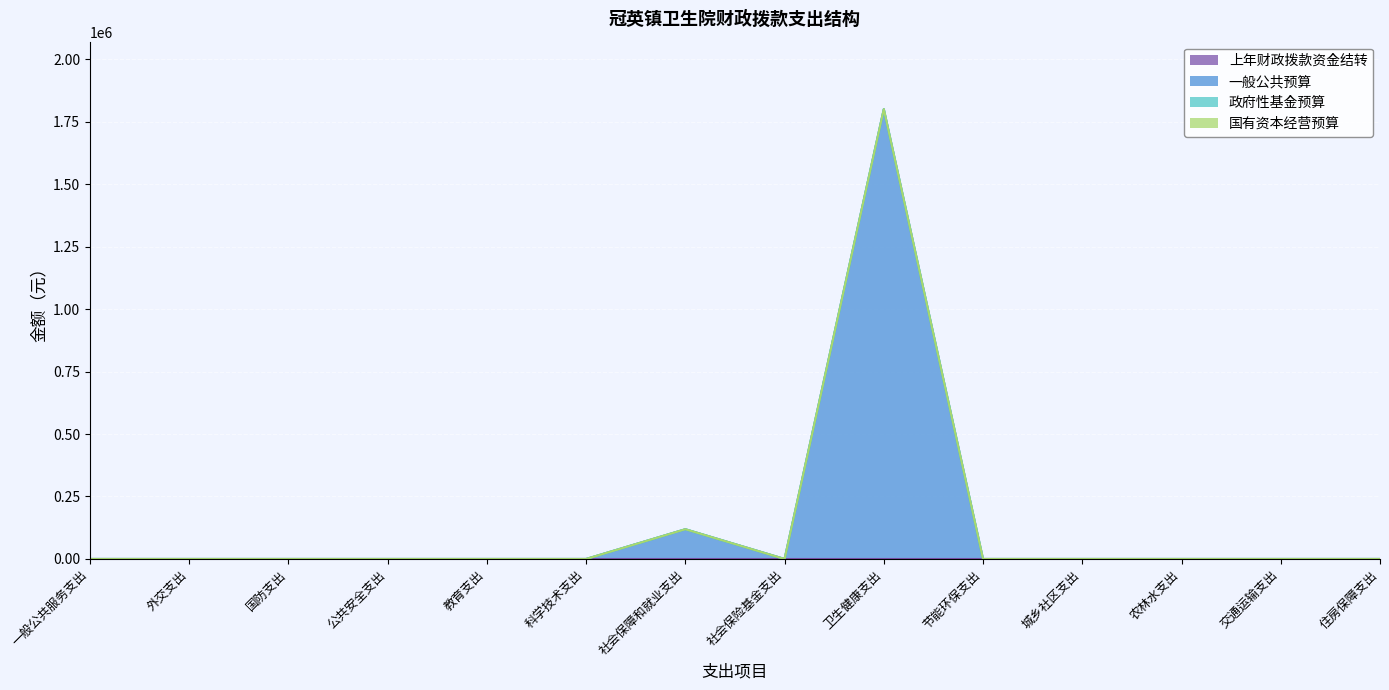

What position from the right is 卫生健康支出?

6